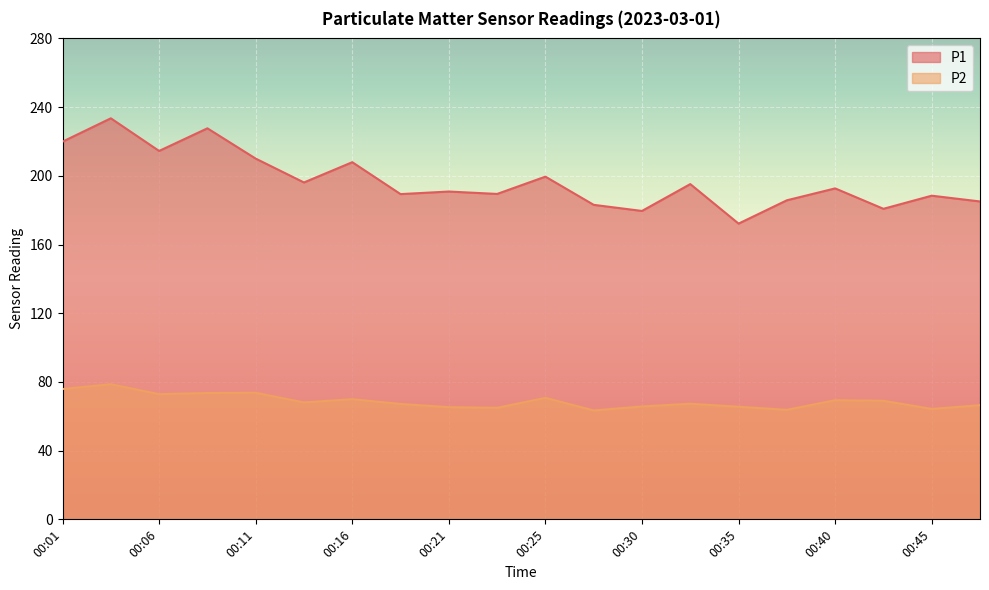

At which category does the chart reach its peak across all series?

00:03